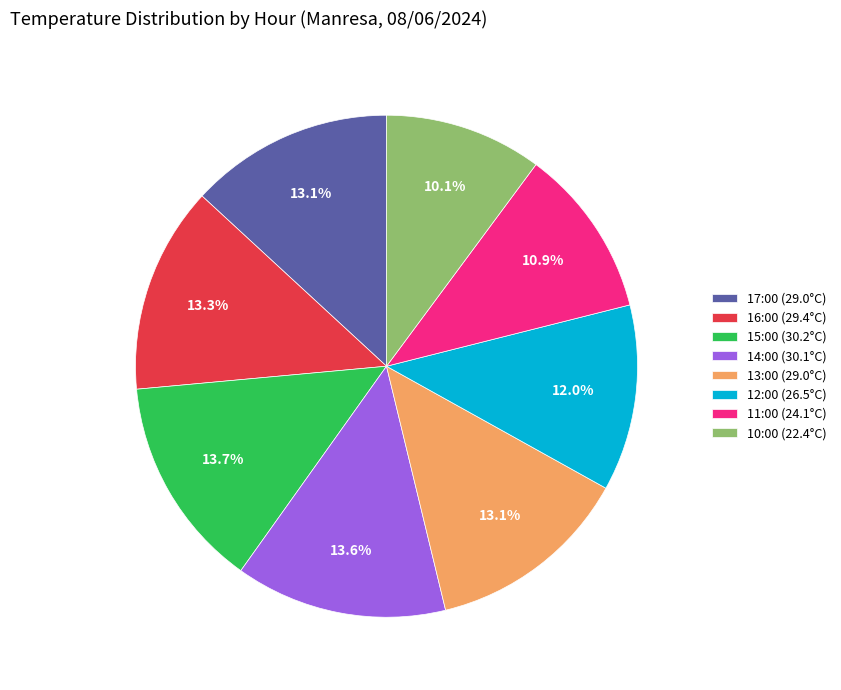

Do 16:00 (29.4°C) and 17:00 (29.0°C) together represent more than half of the pie?

No